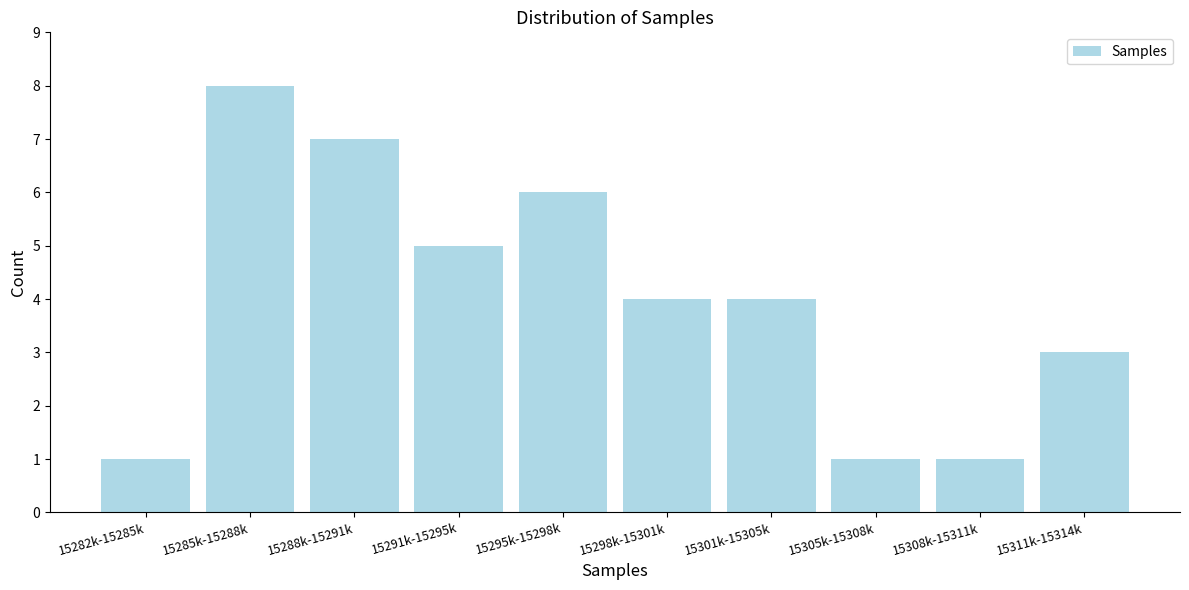

Reading left to right, what are all the values shown in this chart?

15282k-15285k=1	15285k-15288k=8	15288k-15291k=7	15291k-15295k=5	15295k-15298k=6	15298k-15301k=4	15301k-15305k=4	15305k-15308k=1	15308k-15311k=1	15311k-15314k=3